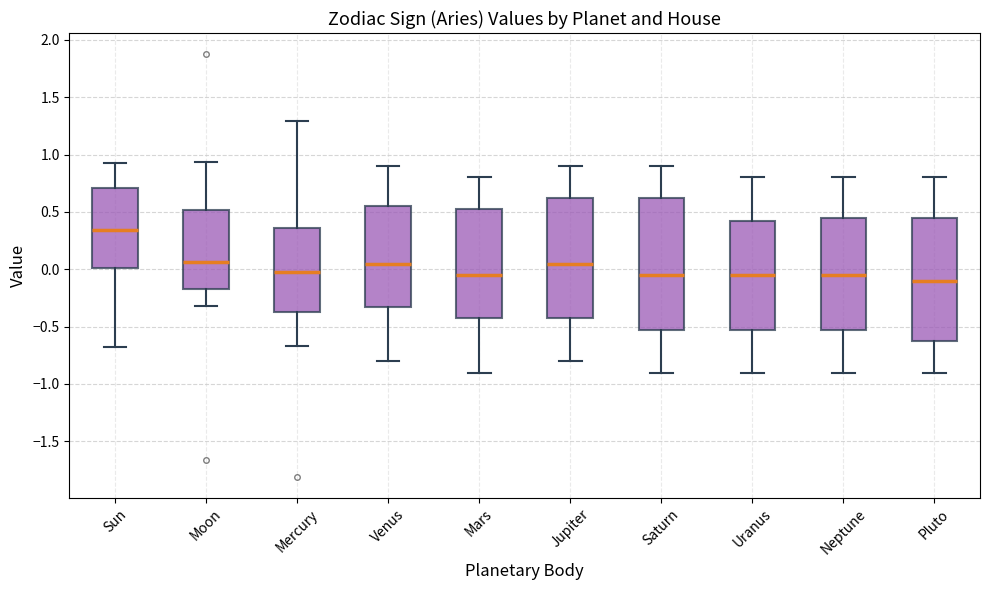

Which box is the tallest, from its lower edge to its upper edge?

Saturn